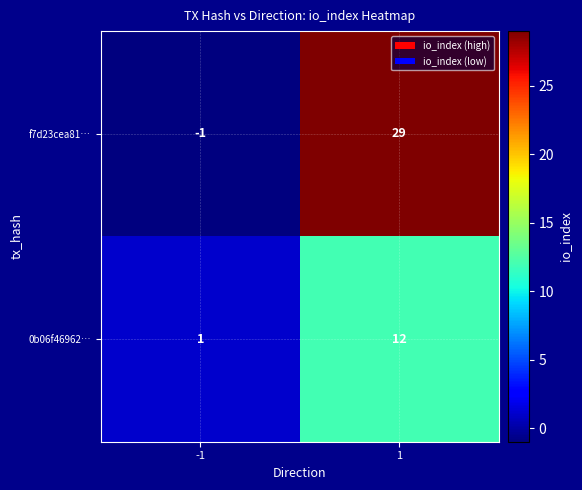

Which series changed the most between -1 and 1?

f7d23cea81…